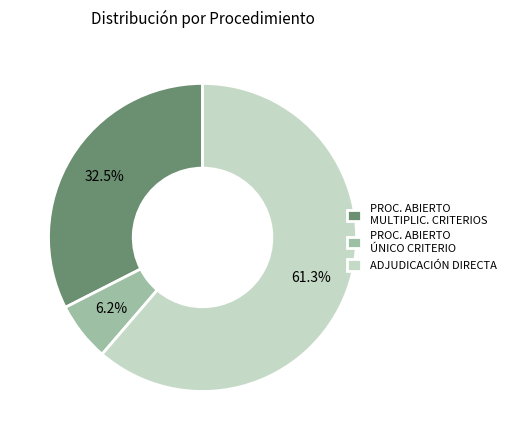

What percentage is NOT represented by ADJUDICACIÓN DIRECTA?

38.7%